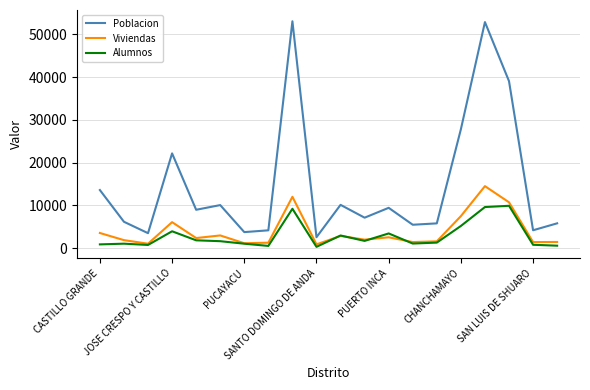

Which series has the largest total across all categories?

Poblacion